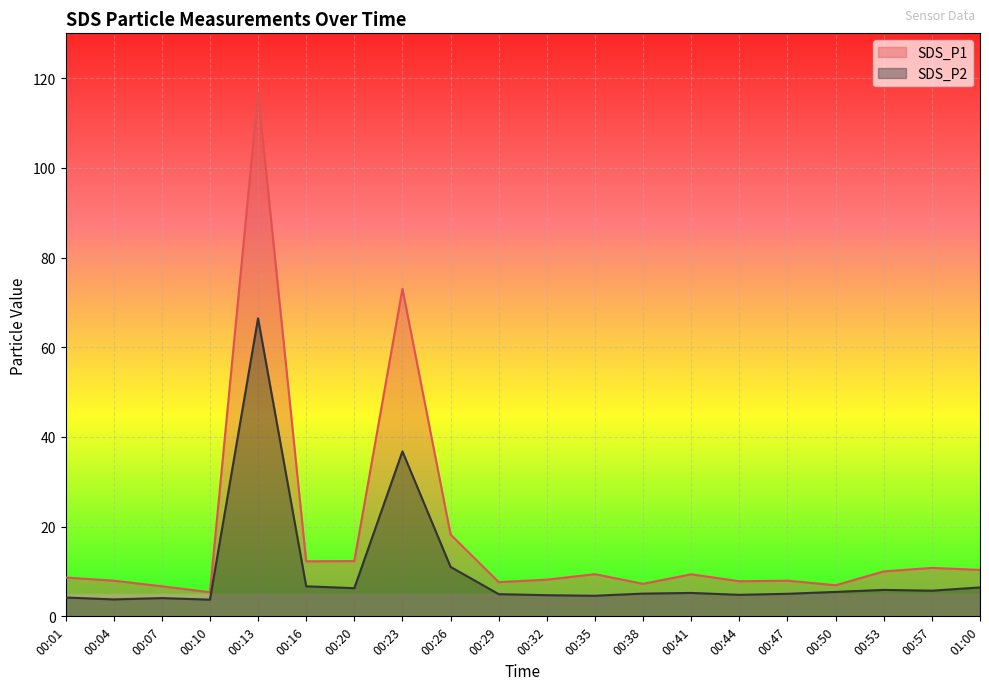

How many values in the SDS_P2 series exceed 5?

12